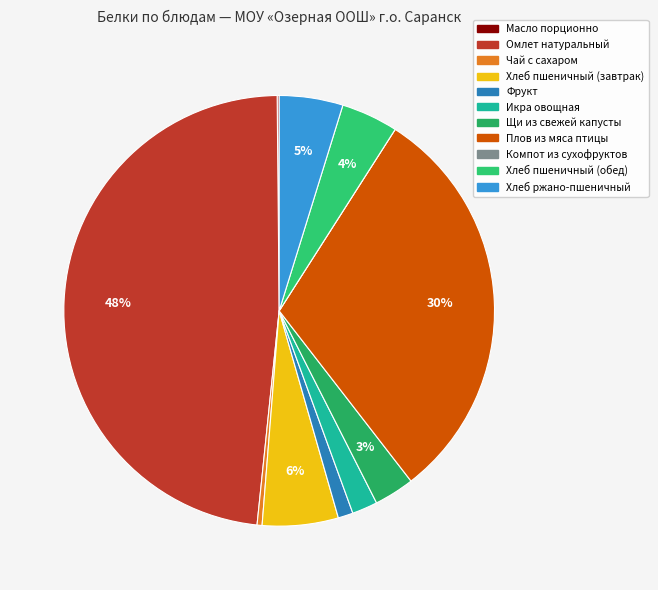

Is there a majority slice in this chart?

No